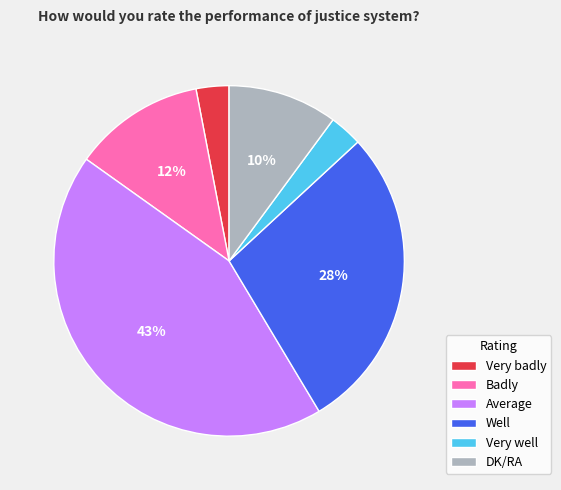

Is the sum of Average and Very badly greater than half?

No